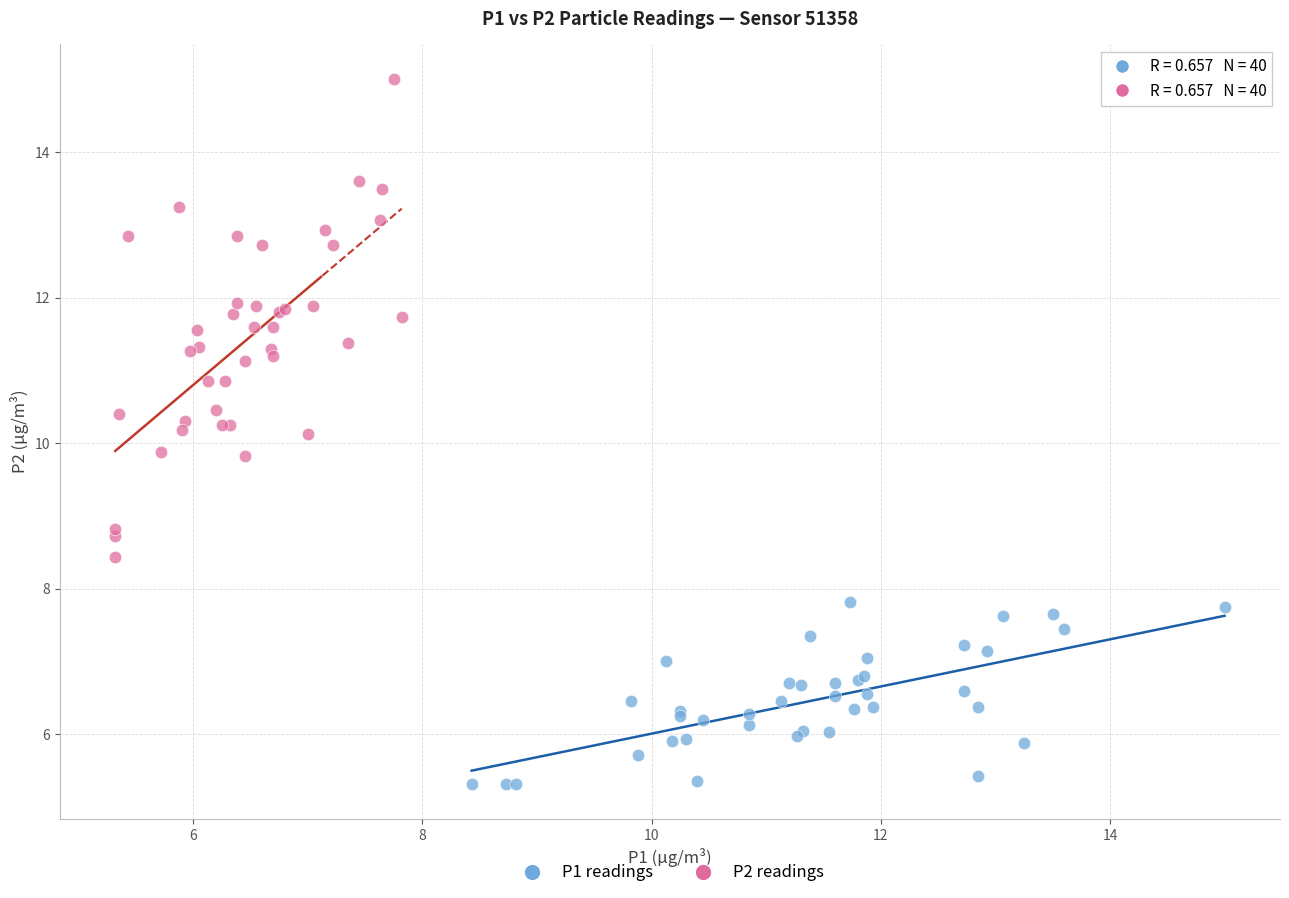

Which series reaches the minimum Y coordinate?

P1 readings